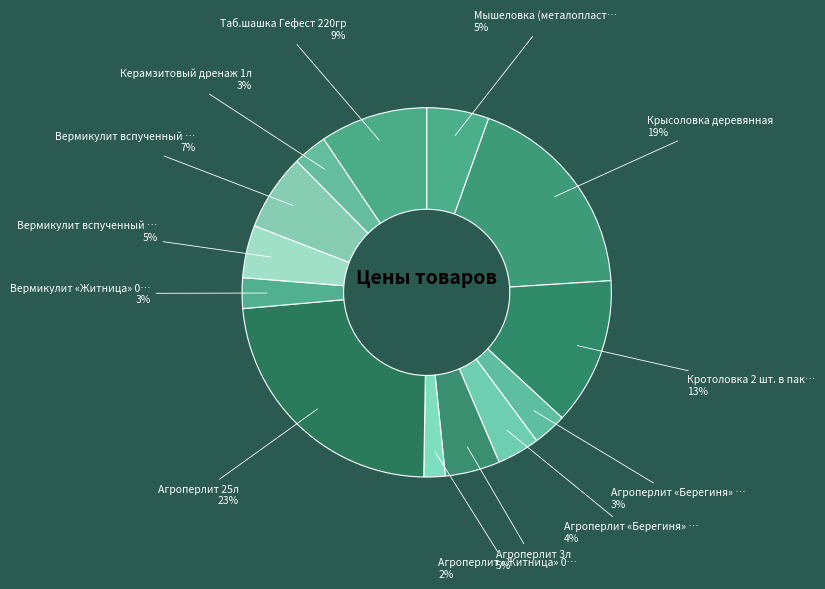

Count the number of slices in the pie.

13